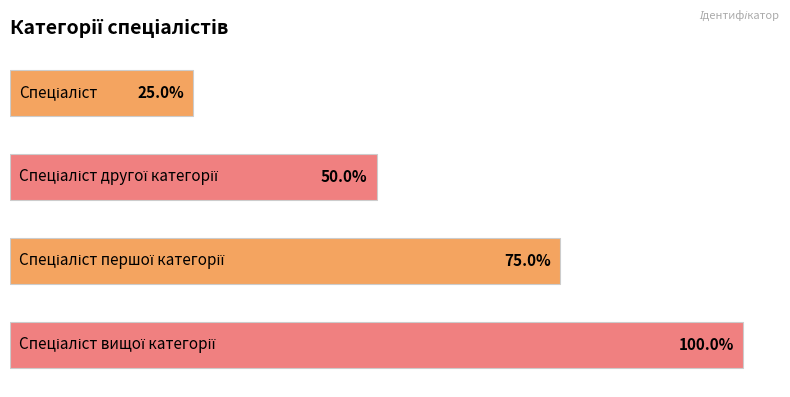

Are the bars horizontal?

Yes